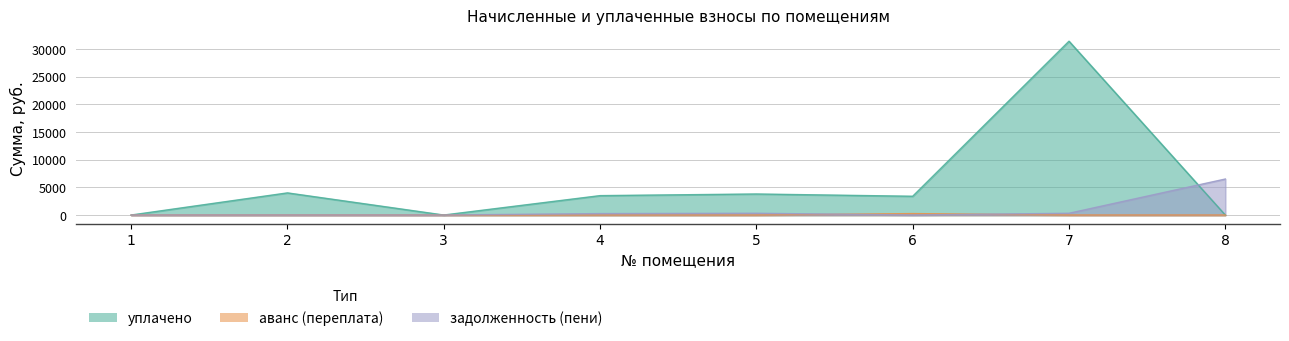

Which series has the largest total across all categories?

уплачено